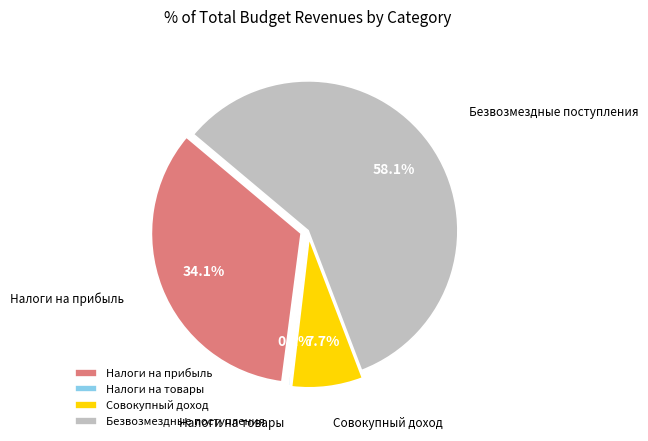

What percentage is the НАЛОГИ НА СОВОКУПНЫЙ ДОХОД slice, to the nearest percent?

8%